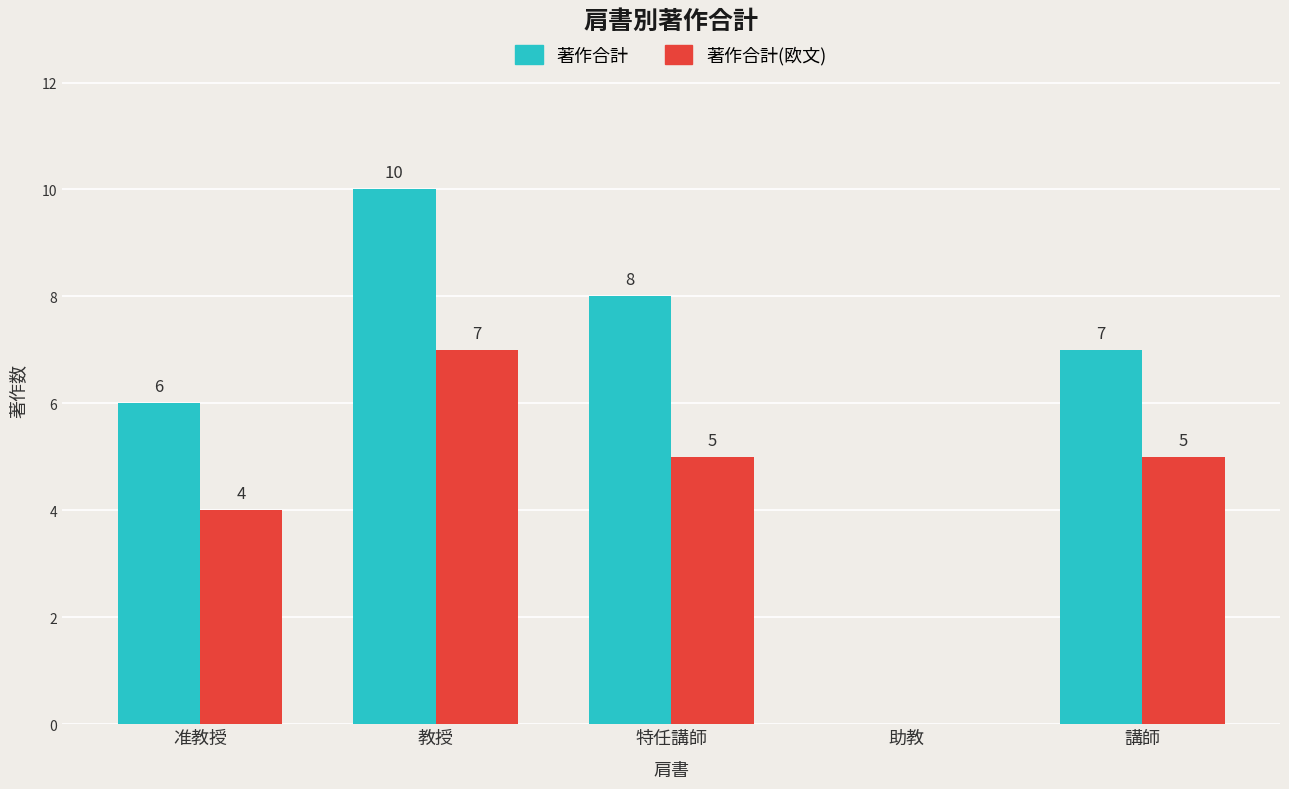

Reading right to left, extract all data points from this chart.

著作合計: 講師=7	助教=0	特任講師=8	教授=10	准教授=6
著作合計(欧文): 講師=5	助教=0	特任講師=5	教授=7	准教授=4